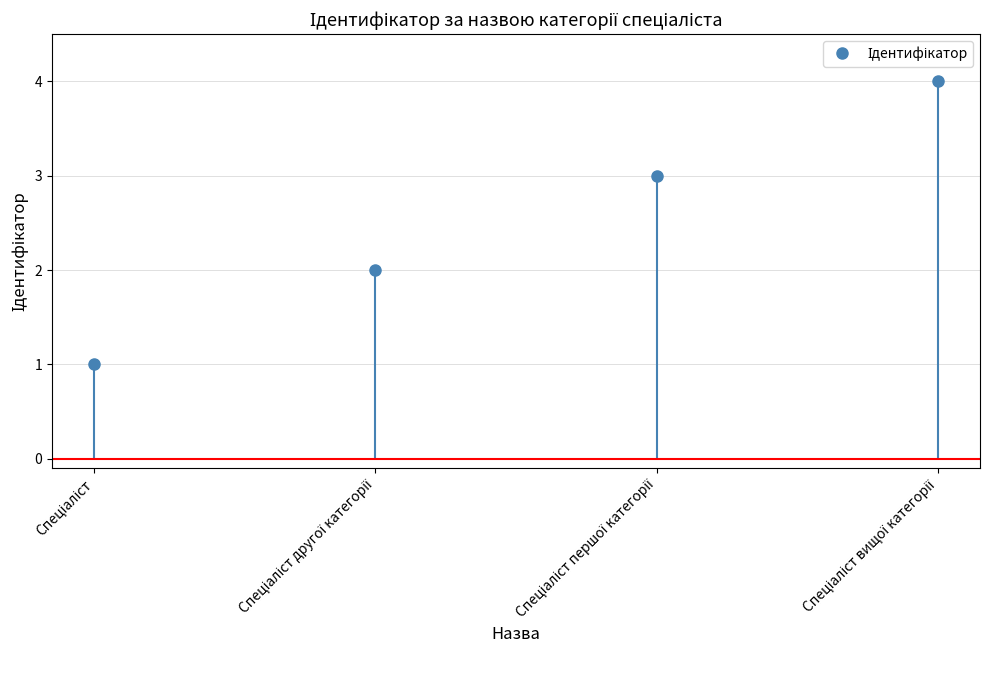

List the labels in order of value, smallest first.

Спеціаліст, Спеціаліст другої категорії, Спеціаліст першої категорії, Спеціаліст вищої категорії